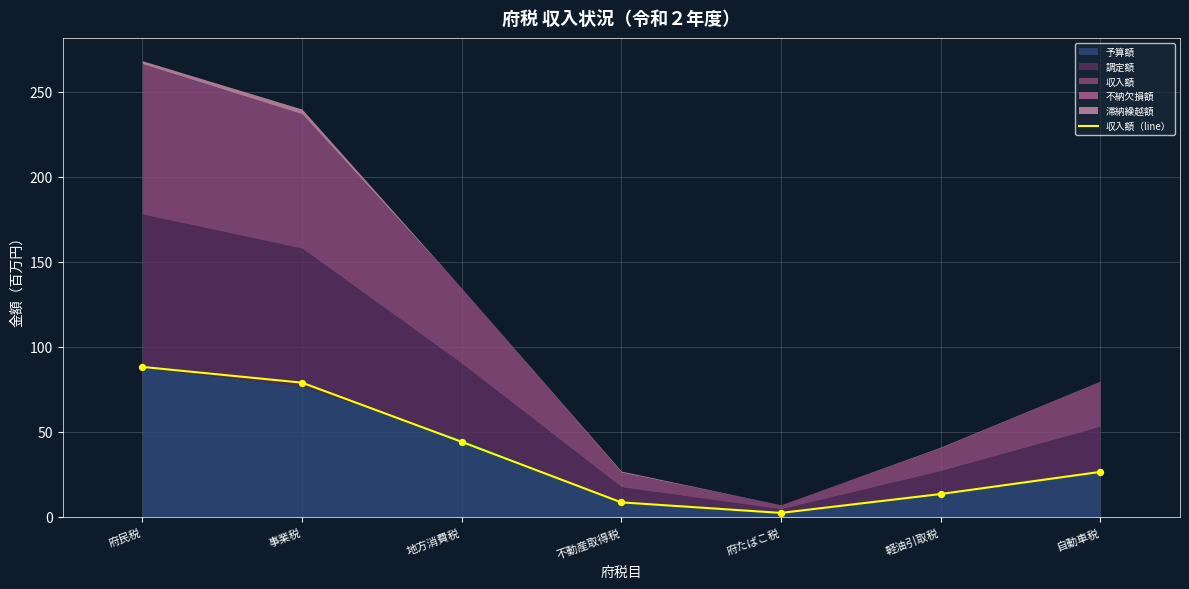

Which has a higher value, 不動産取得税 or 自動車税?

自動車税